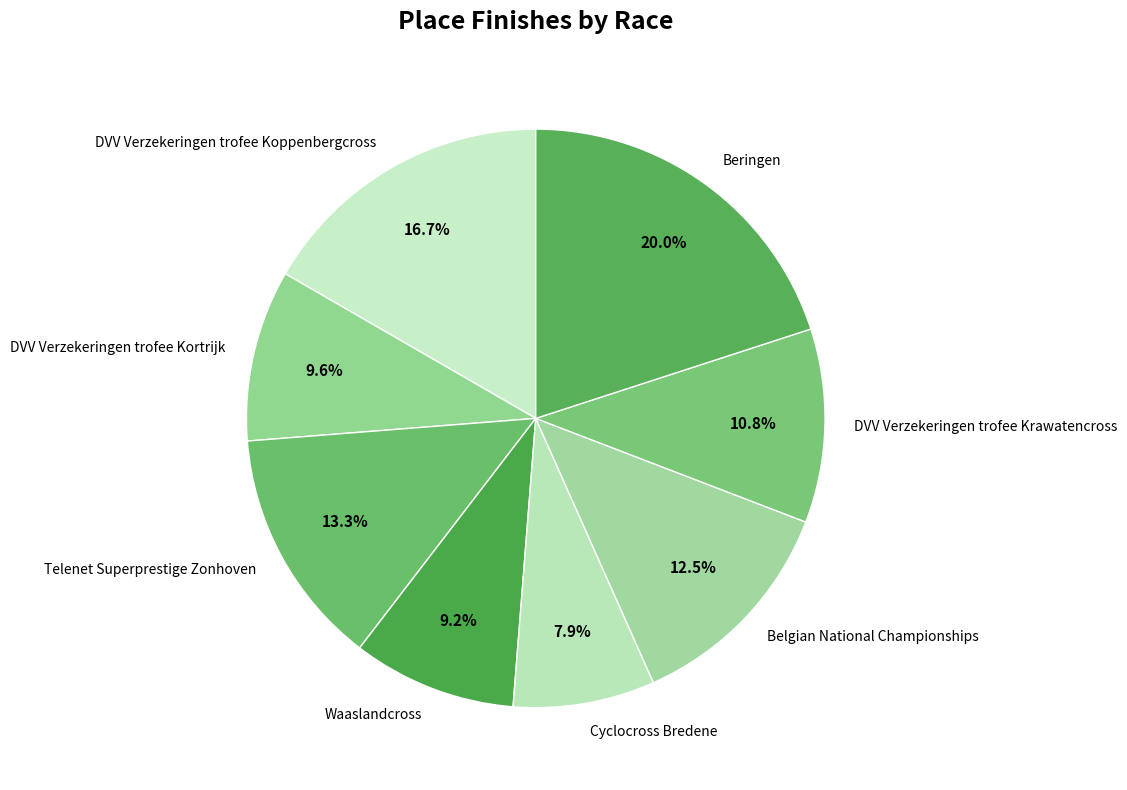

How much of the chart is everything except DVV Verzekeringen trofee Kortrijk?

90.4%